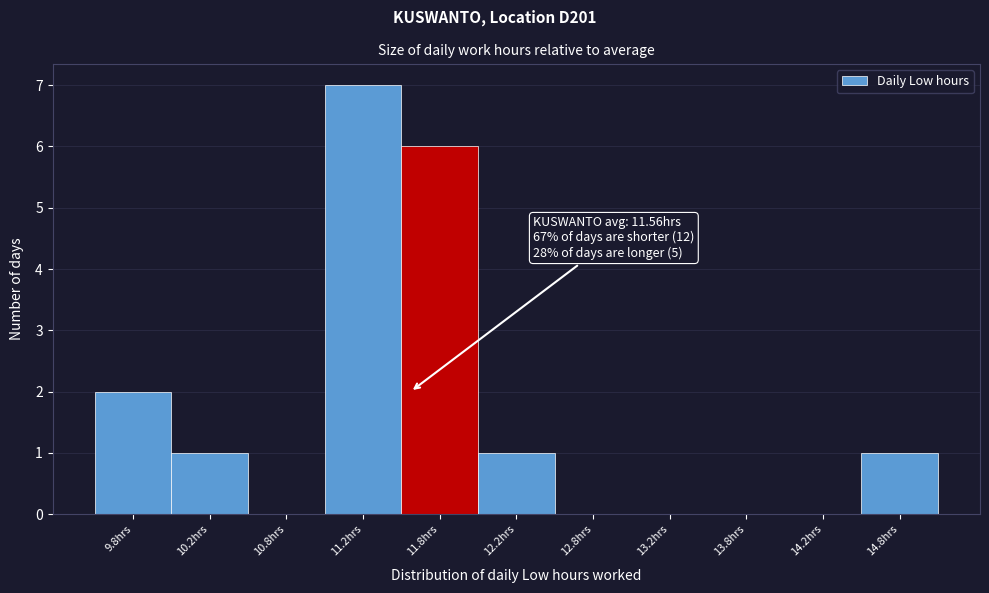

Which range on the x-axis has the tallest bar?

11.0 to 11.5